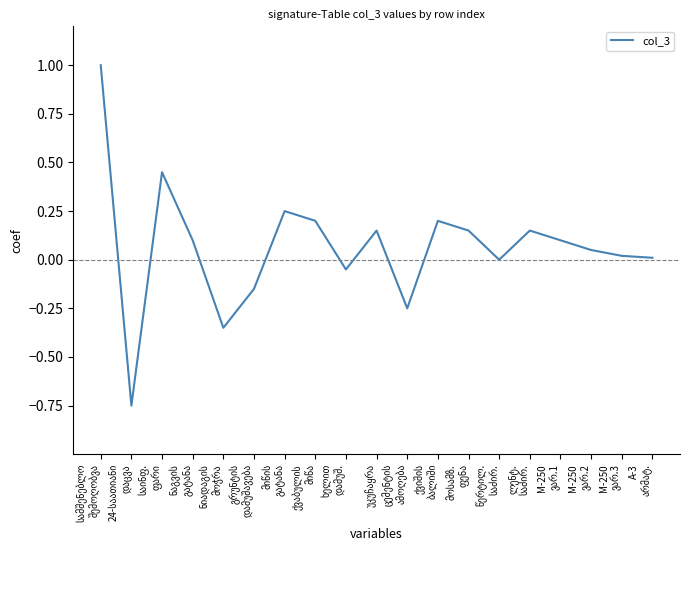

What is the maximum value shown in the chart?

1.0